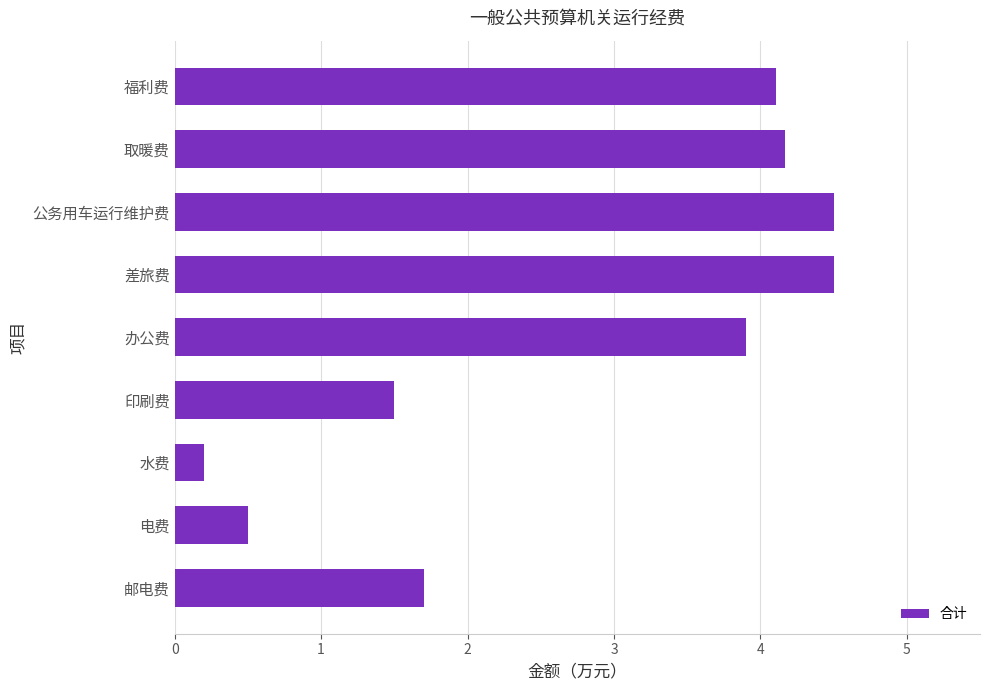

What is the sum of all values?

25.1